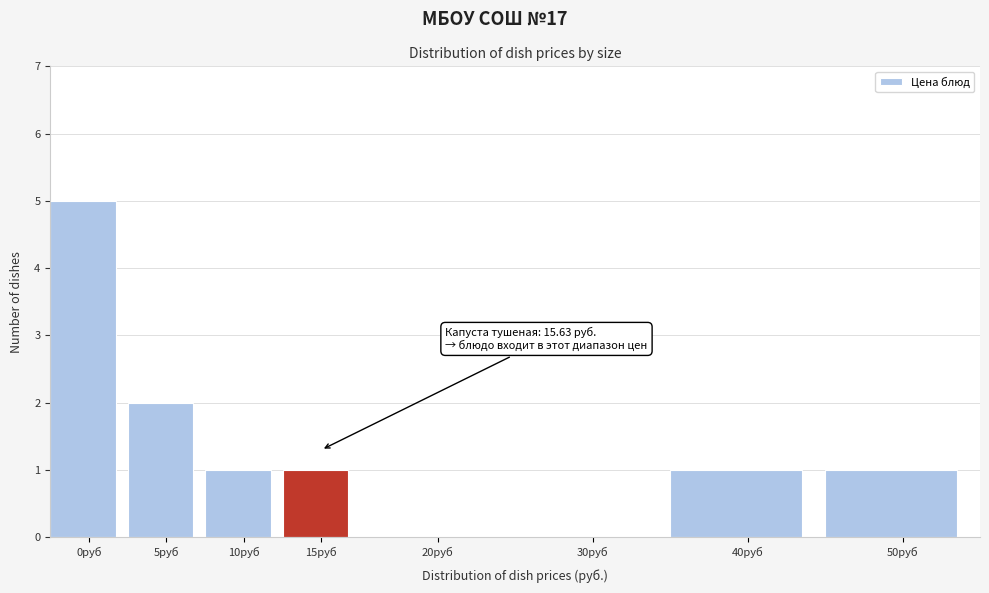

Reading left to right, what are all the values shown in this chart?

0руб=5	5руб=2	10руб=1	15руб=1	20руб=0	30руб=0	40руб=1	50руб=1